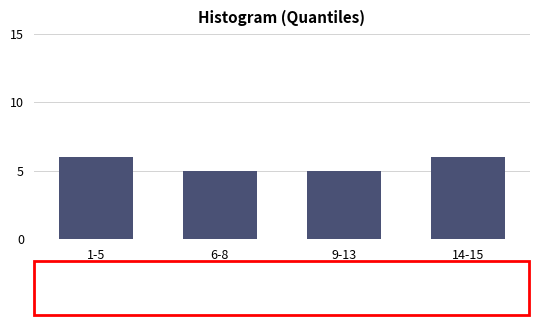

Reading left to right, extract all data points from this chart.

1-5=6	6-8=5	9-13=5	14-15=6